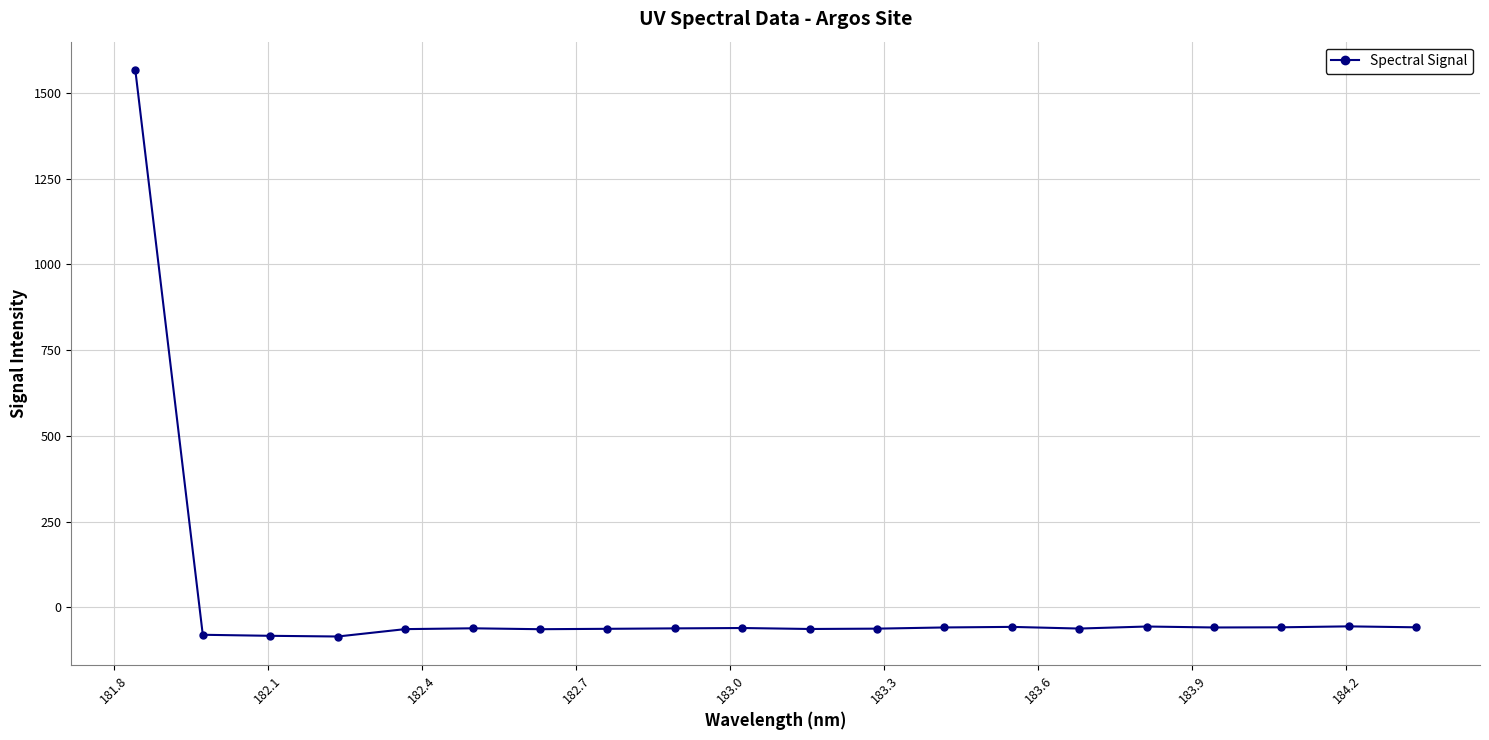

What is the maximum value shown in the chart?

1566.7